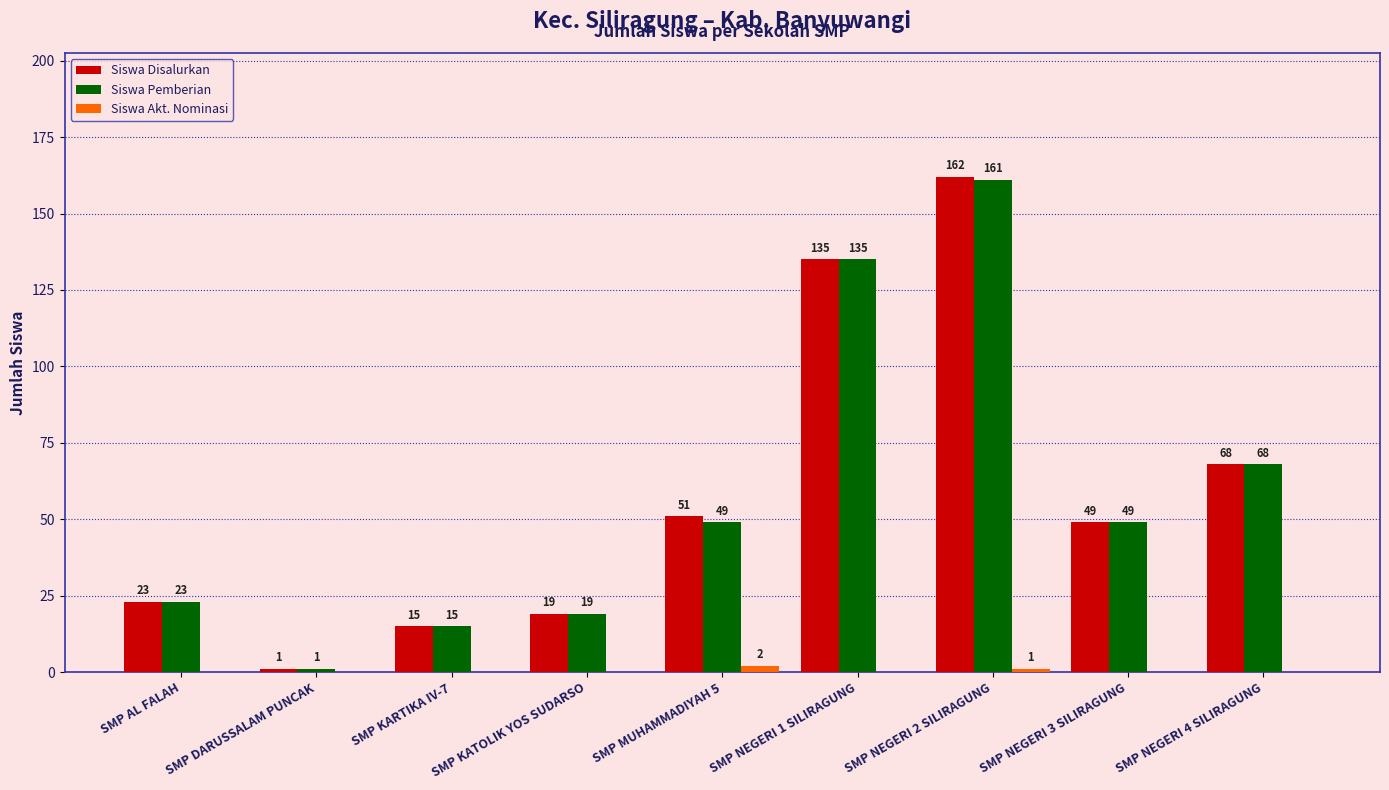

Which series has the largest total across all categories?

Siswa Disalurkan